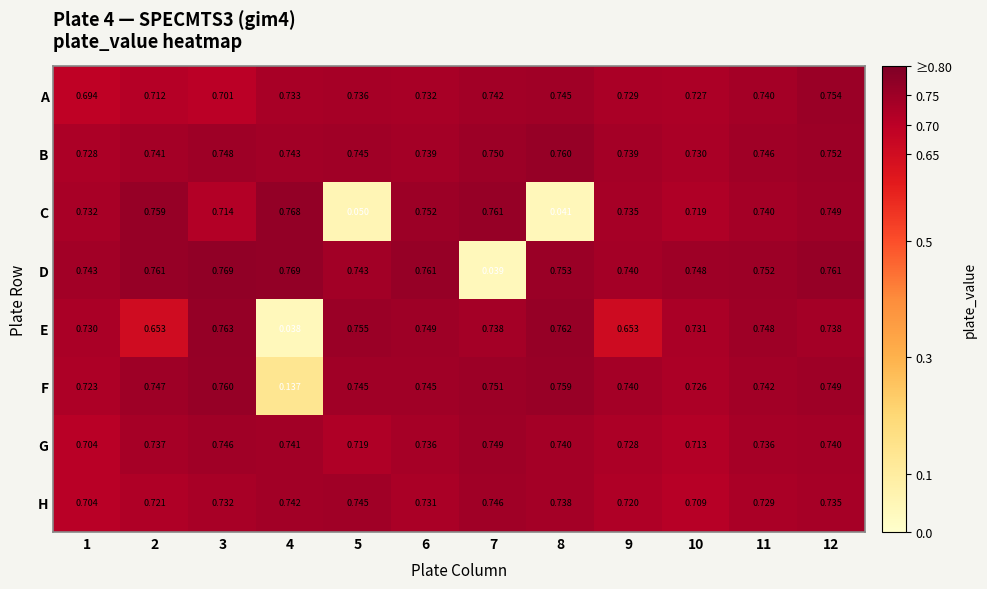

Which series changed the most between 1 and 10?

A